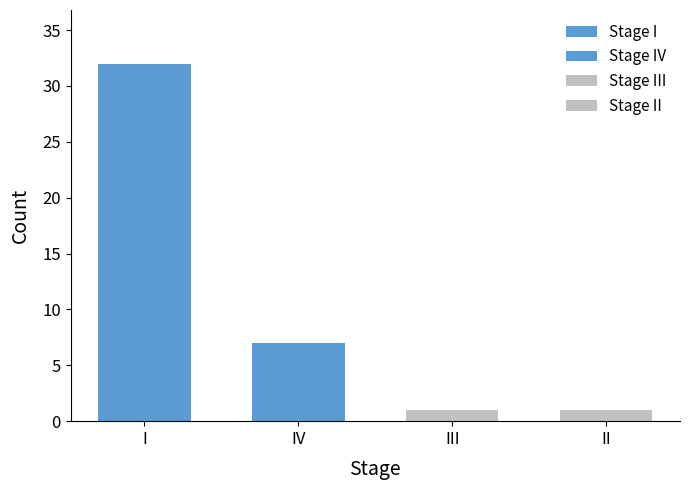

Is it true that Stage I equals 18 at 8?

False